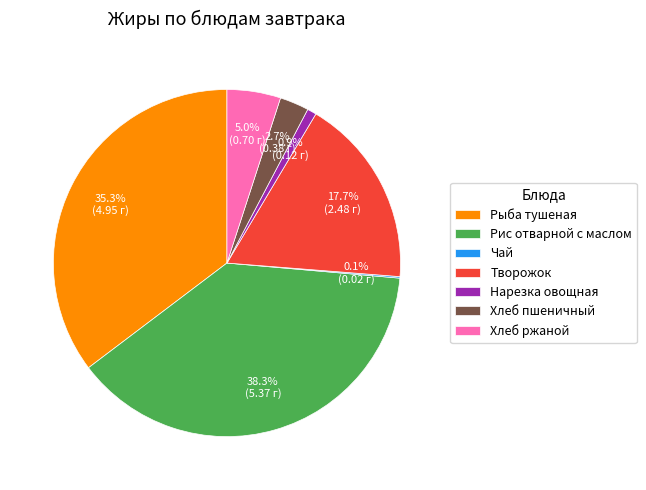

Does any single category account for the majority?

No